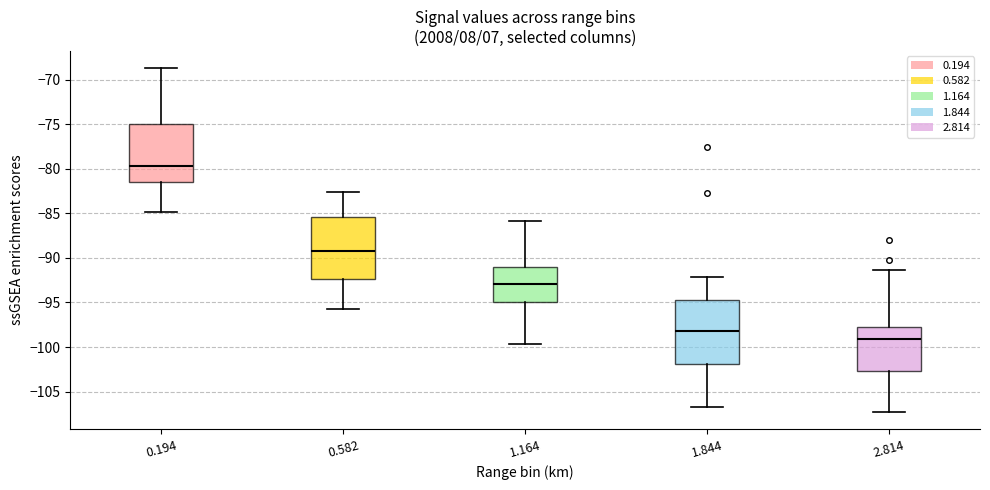

Reading left to right, transcribe this box plot: for each box, give where its median line is, the range the box spans, and where its two whiskers end, as read against the y-axis. The values are not printed on the chart, so give them approximately, as read against the axis.

0.194: median -79.5, box -81.5 to -75.0, whiskers -85.0 to -68.5
0.582: median -89.0, box -92.5 to -85.5, whiskers -95.5 to -82.5
1.164: median -93.0, box -95.0 to -91.0, whiskers -99.5 to -86.0
1.844: median -98.0, box -102.0 to -94.5, whiskers -106.5 to -92.0
2.814: median -99.0, box -102.5 to -97.5, whiskers -107.5 to -91.5